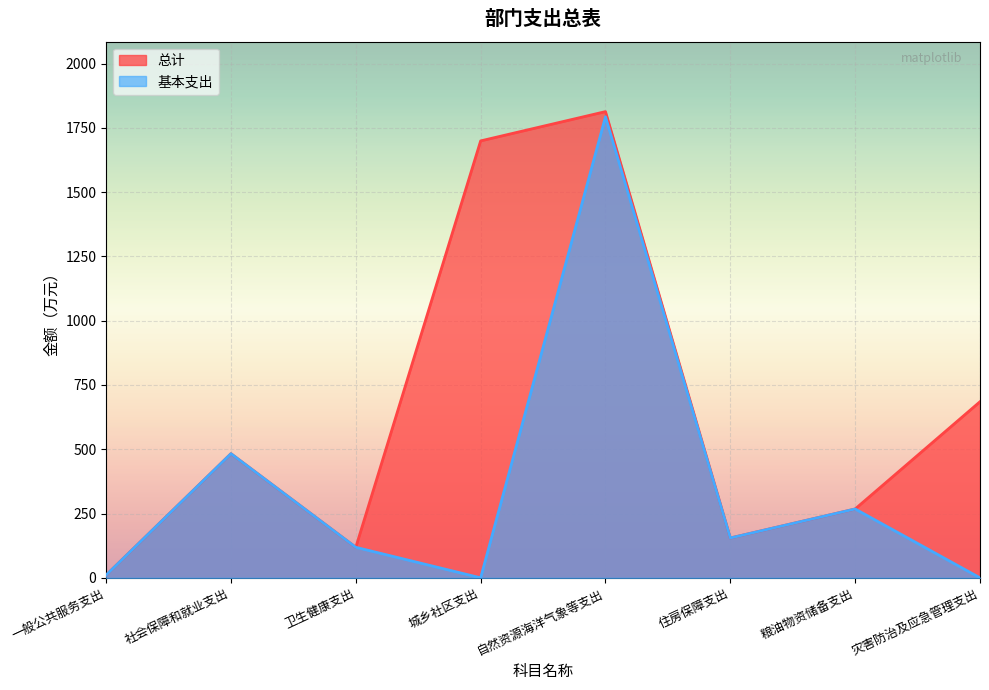

Which series has the largest total across all categories?

总计